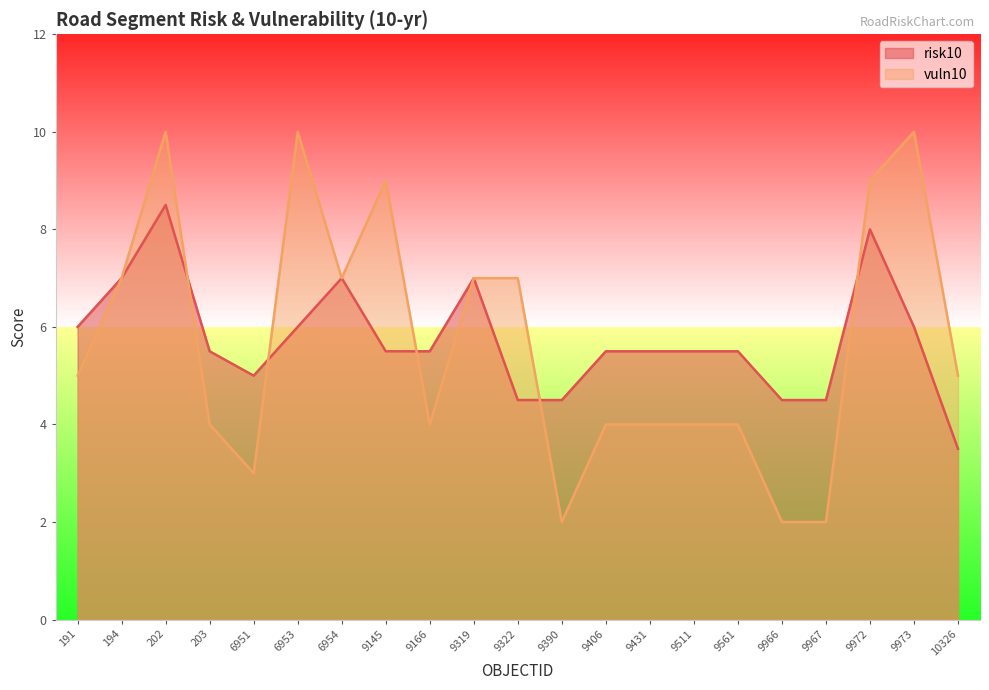

What is the value of the vuln10 point at the 4th from the left?

4.0